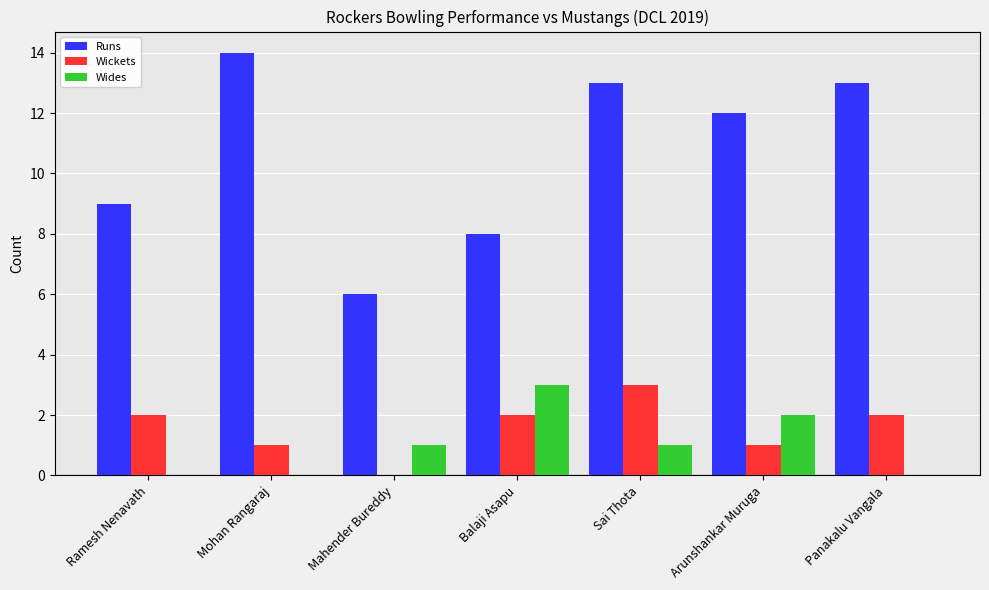

How many groups of bars are there?

7